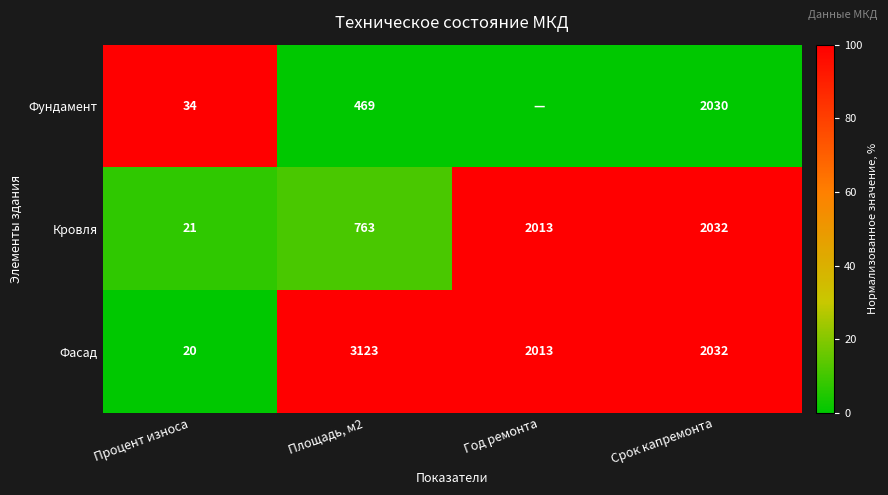

What is the sum of the Кровля values at Срок капремонта and Процент износа?

2053